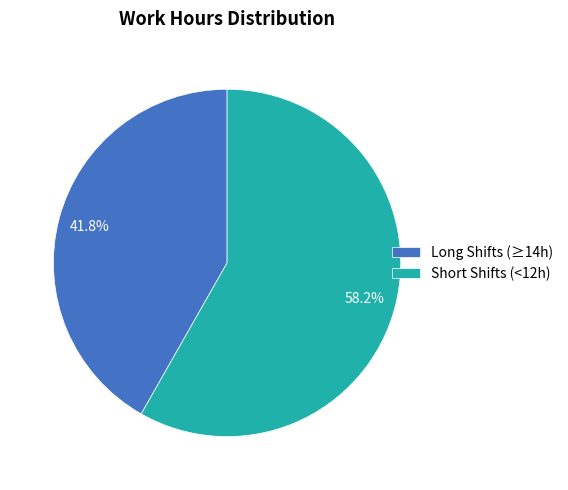

What is the smallest slice in the pie chart?

Long Shifts (≥14h)